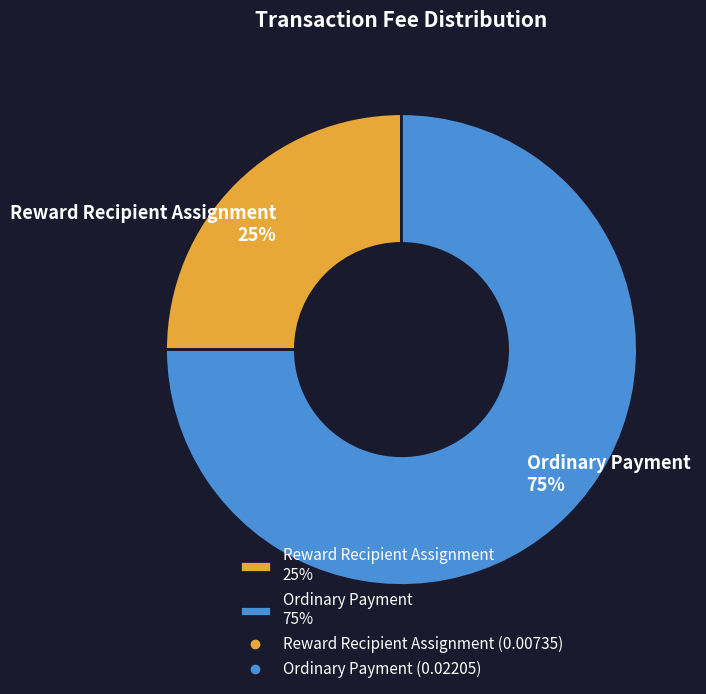

What percentage is the Ordinary Payment slice, to the nearest percent?

75%